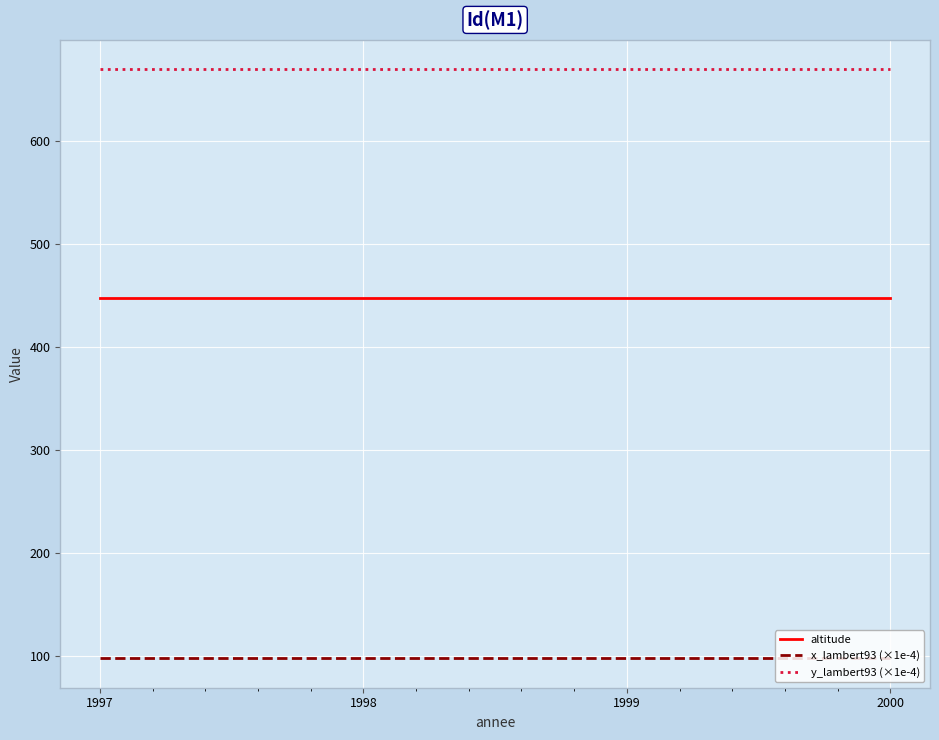

What are all the series names shown in the legend?

altitude, x_lambert93 (×1e-4), y_lambert93 (×1e-4)